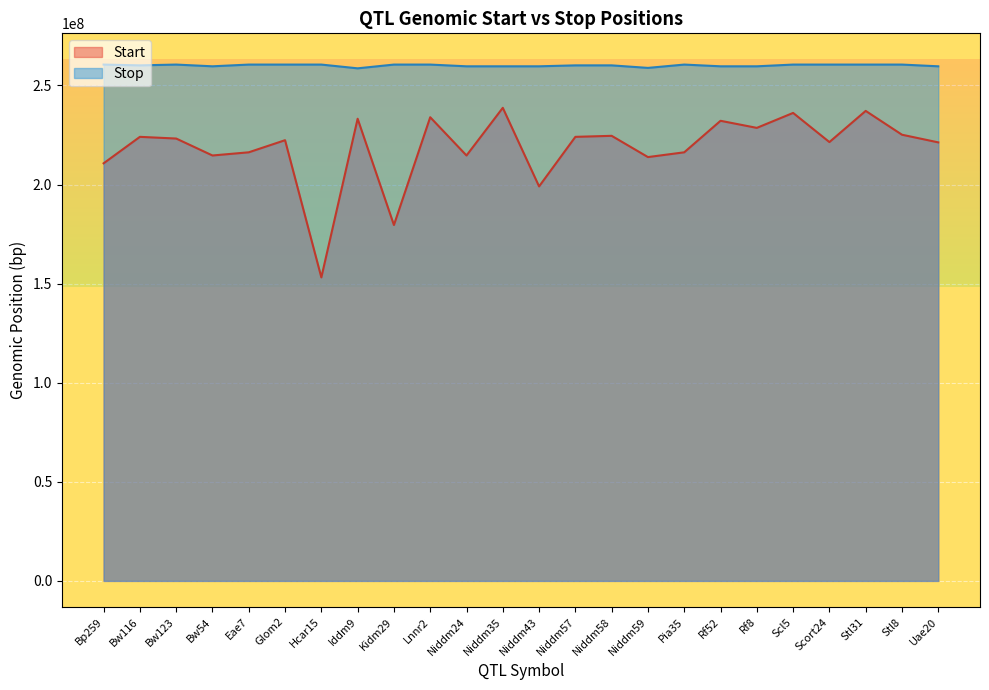

What is the label of the 18th point from the left?

Rf52